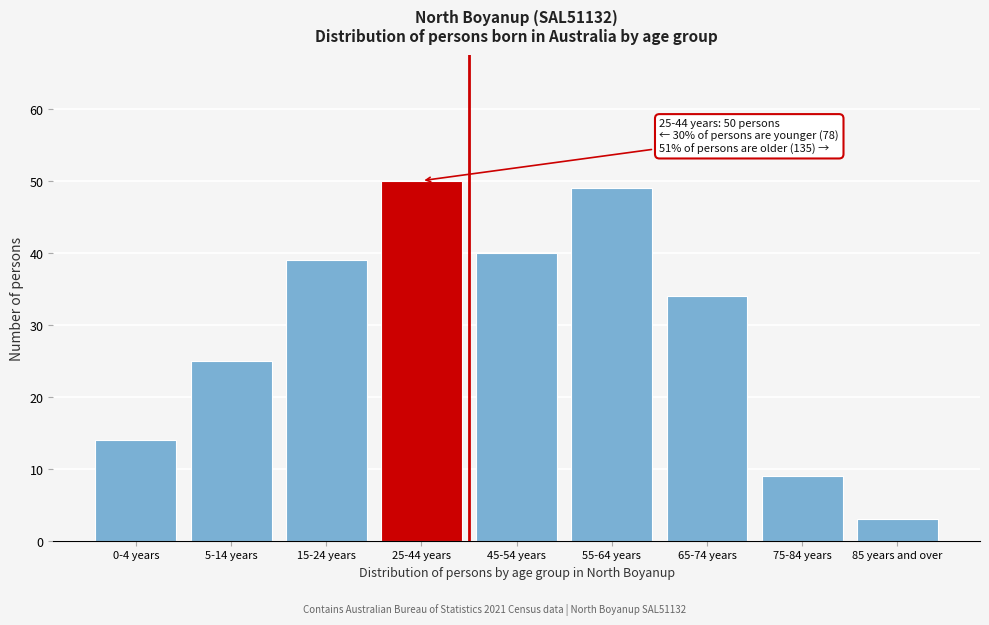

Reading left to right, extract all data points from this chart.

0-4 years=14	5-14 years=25	15-24 years=39	25-44 years=50	45-54 years=40	55-64 years=49	65-74 years=34	75-84 years=9	85 years and over=3